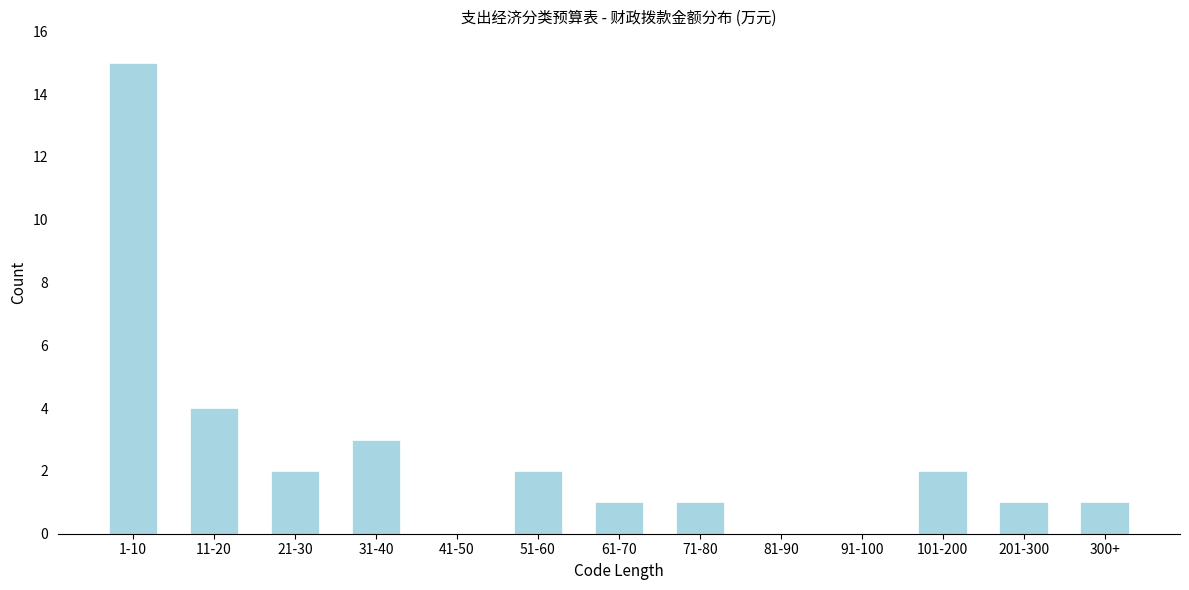

Reading left to right, transcribe all the data shown in this chart.

1-10=15	11-20=4	21-30=2	31-40=3	41-50=0	51-60=2	61-70=1	71-80=1	81-90=0	91-100=0	101-200=2	201-300=1	300+=1